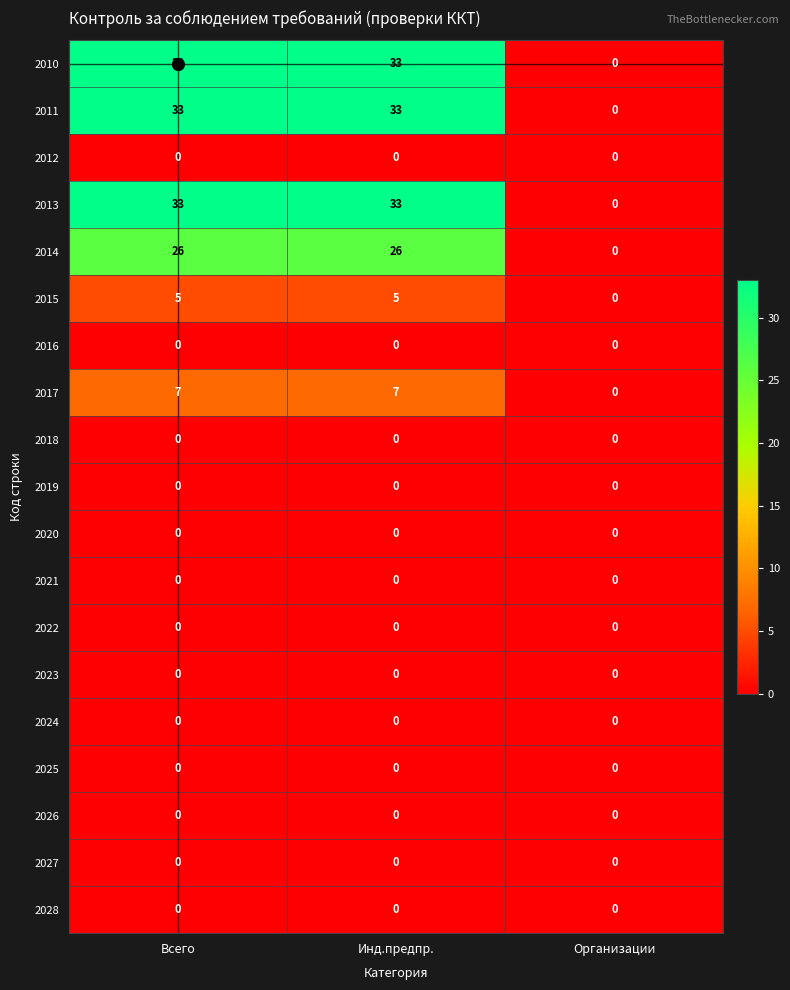

What is the sum of all 2015 values?

10